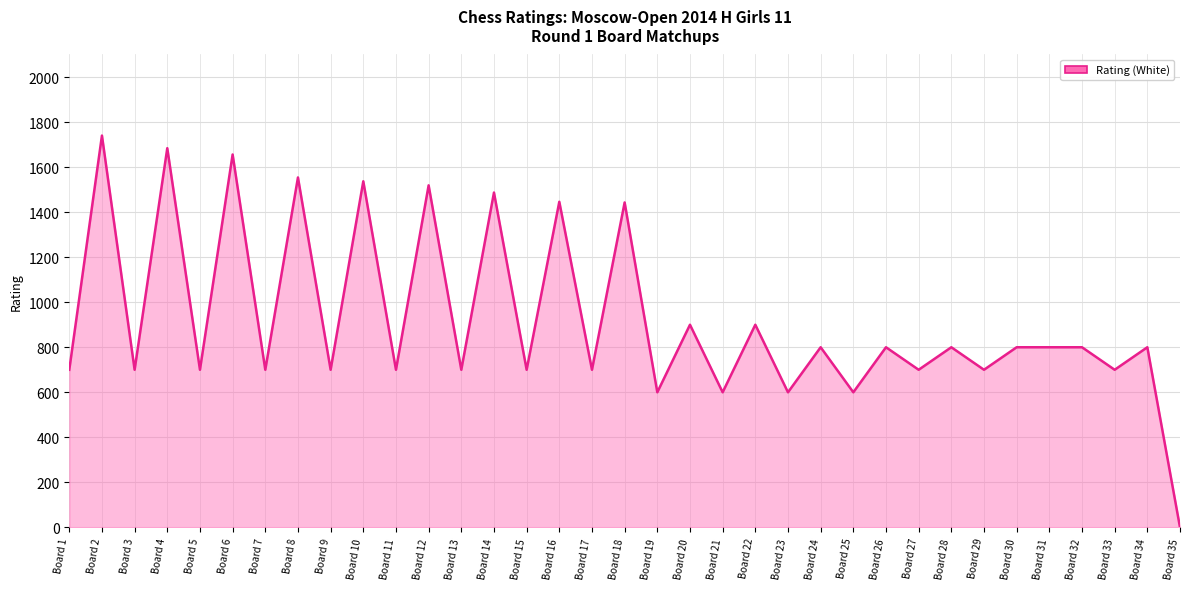

Is it true that the value at Board 34 is 800?

True